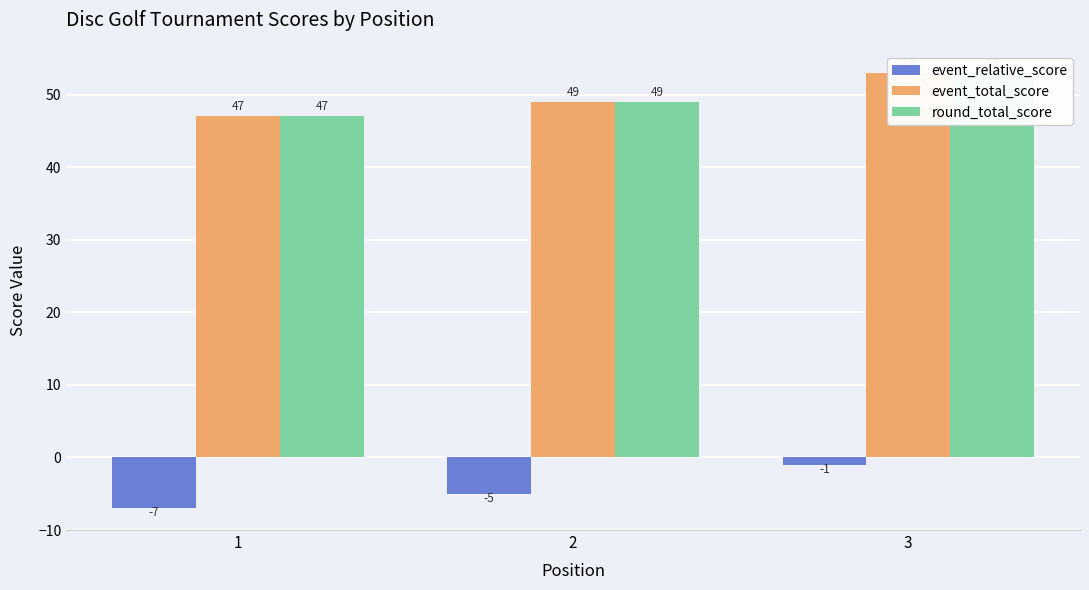

At which category does the chart reach its minimum across all series?

1